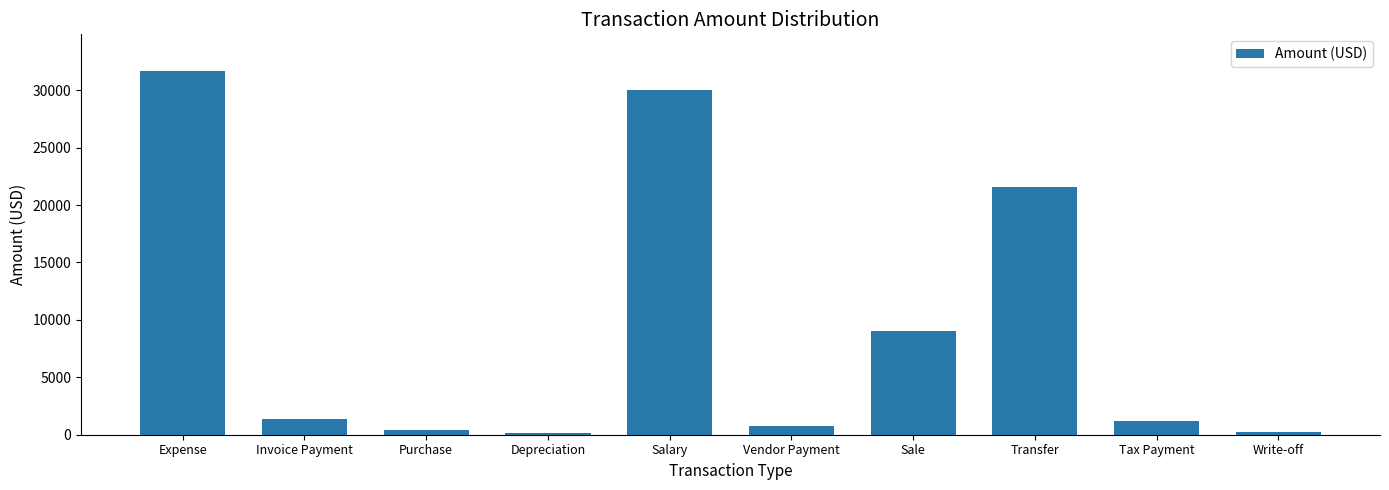

What is the difference between the second highest and second lowest values?

29750